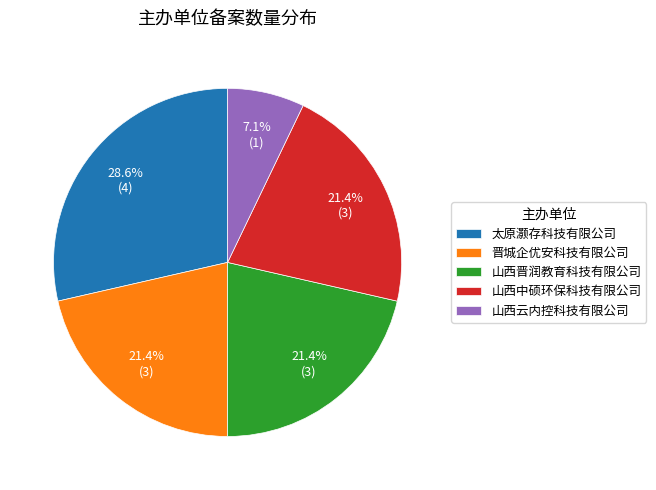

Between 晋城企优安科技有限公司 and 山西云内控科技有限公司, which is larger?

晋城企优安科技有限公司